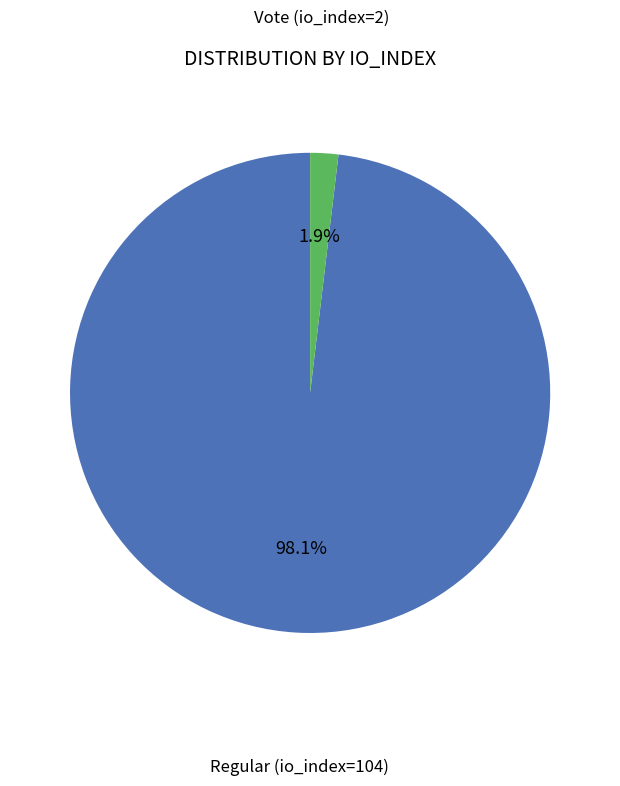

Does any single category account for the majority?

Yes